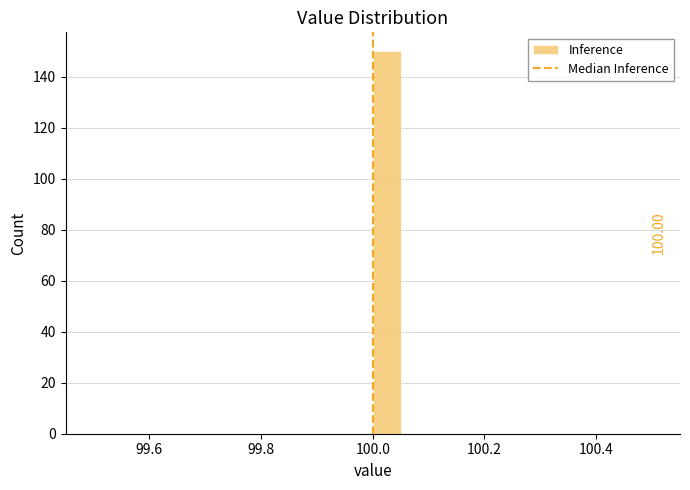

Around what value on the x-axis is the tallest bar? Give the approximate position of its centre, as read against the axis.

100.02